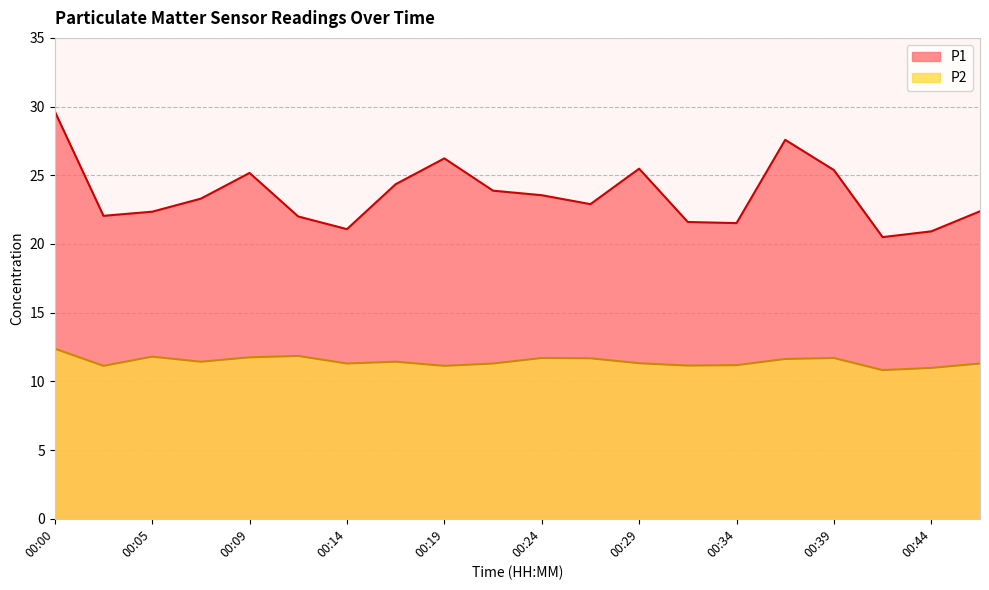

What is the average value of the P2 series?

11.4